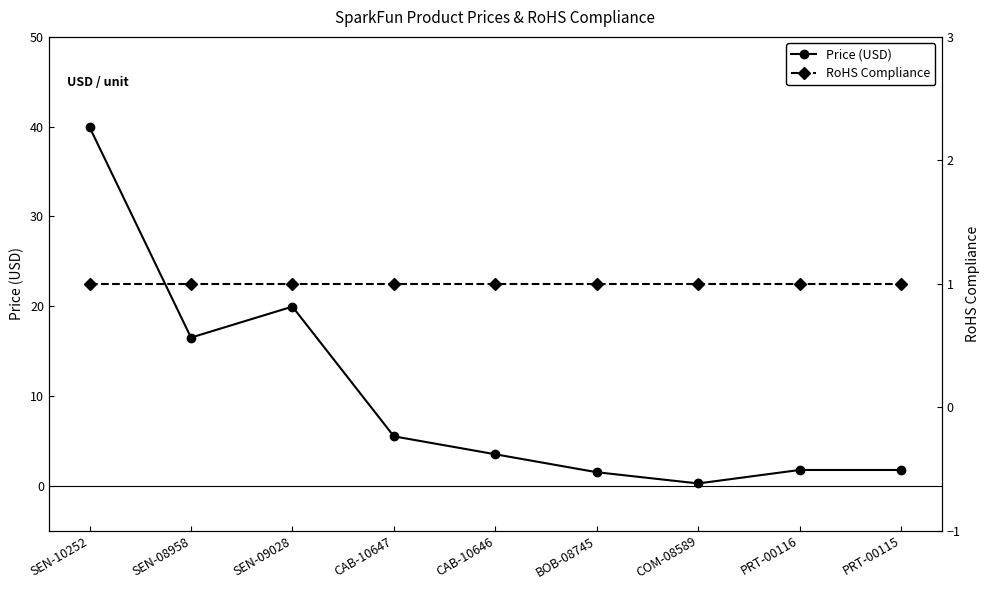

Where do Price (USD) and RoHS Compliance first cross each other?

BOB-08745 and COM-08589